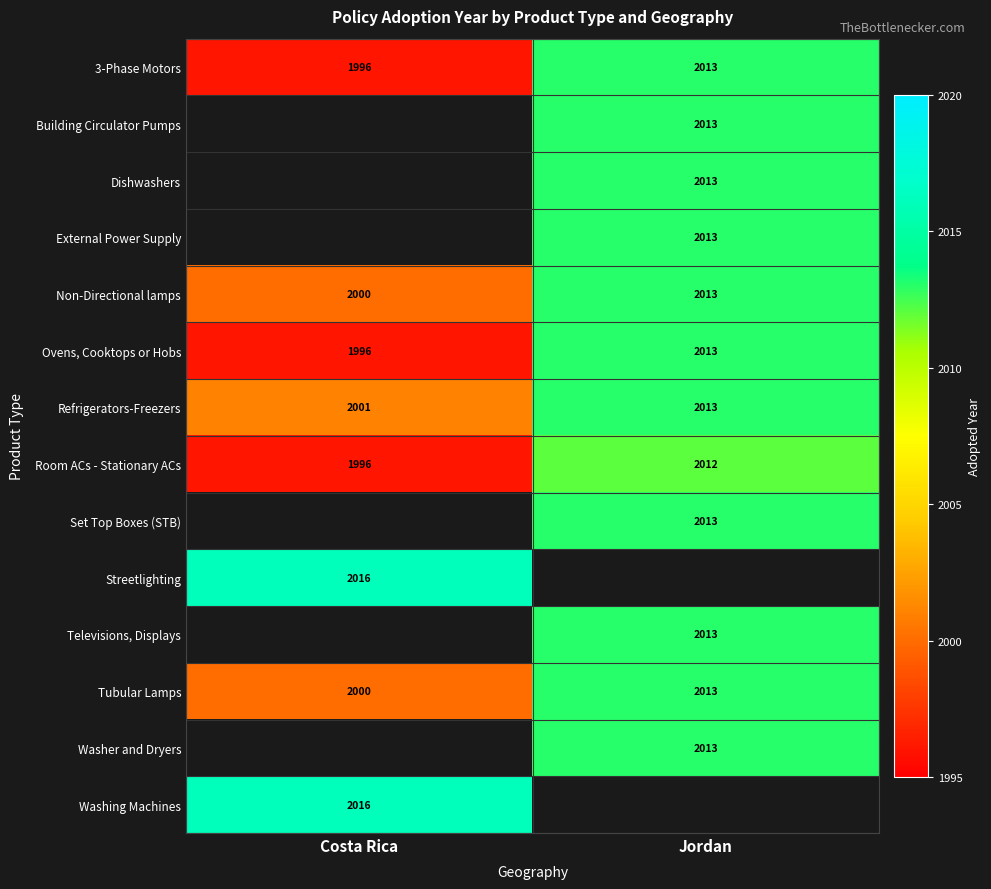

What is the difference between the maximum and minimum values in the Refrigerators-Freezers series?

12